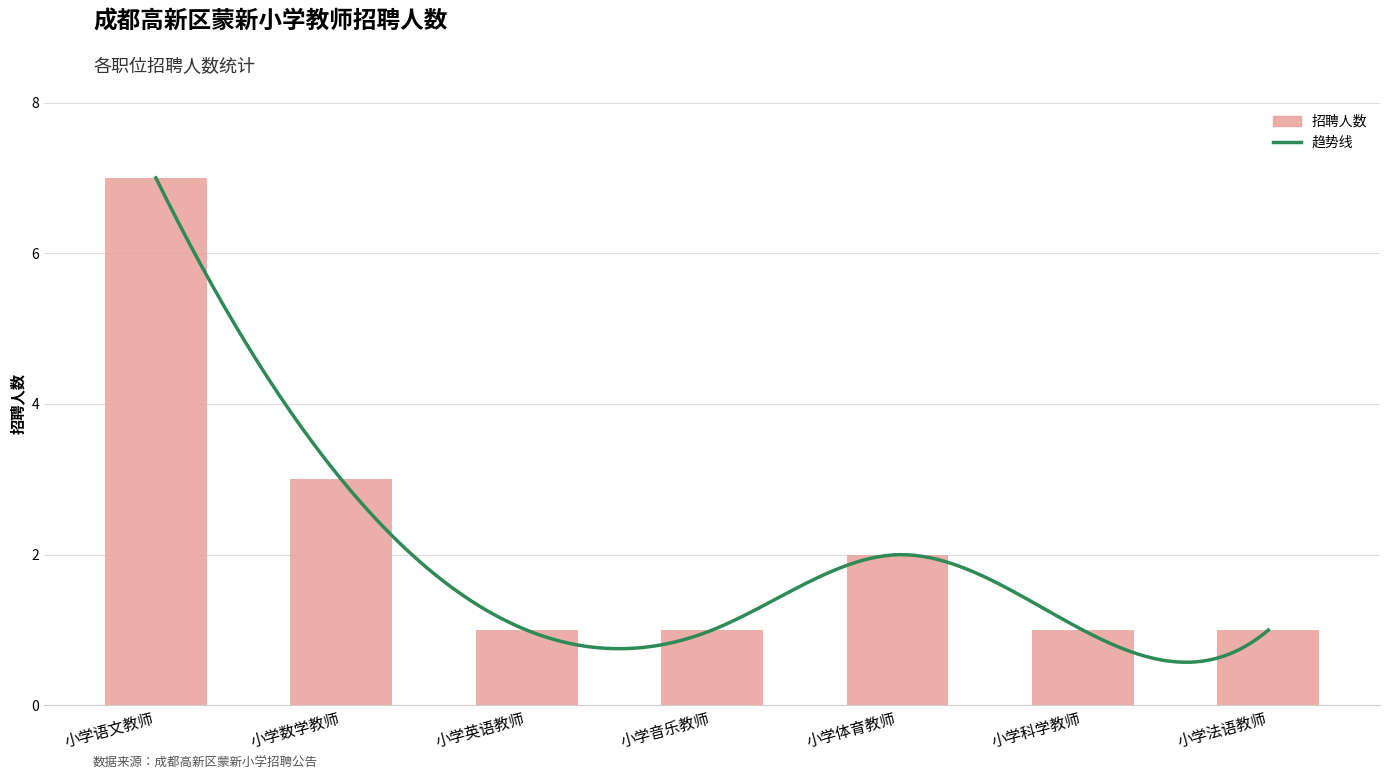

List the labels in order of value, largest first.

小学语文教师, 小学数学教师, 小学体育教师, 小学英语教师, 小学音乐教师, 小学科学教师, 小学法语教师